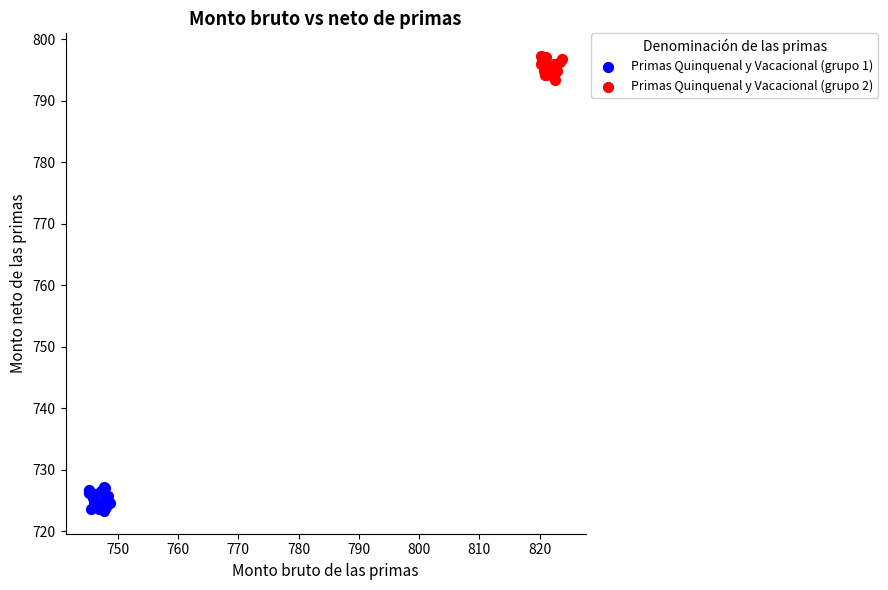

Which series reaches the minimum Y coordinate?

Primas Quinquenal y Vacacional (grupo 1)